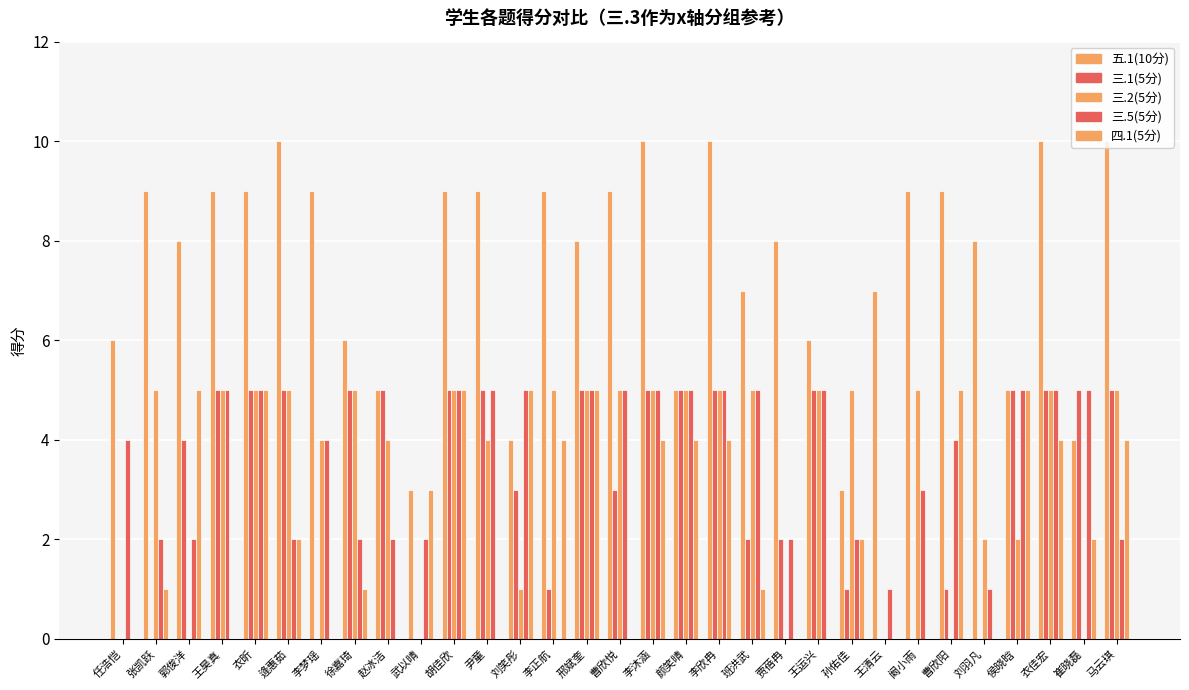

What is the value of the 三.5(5分) bar at the 3rd from the left?

2